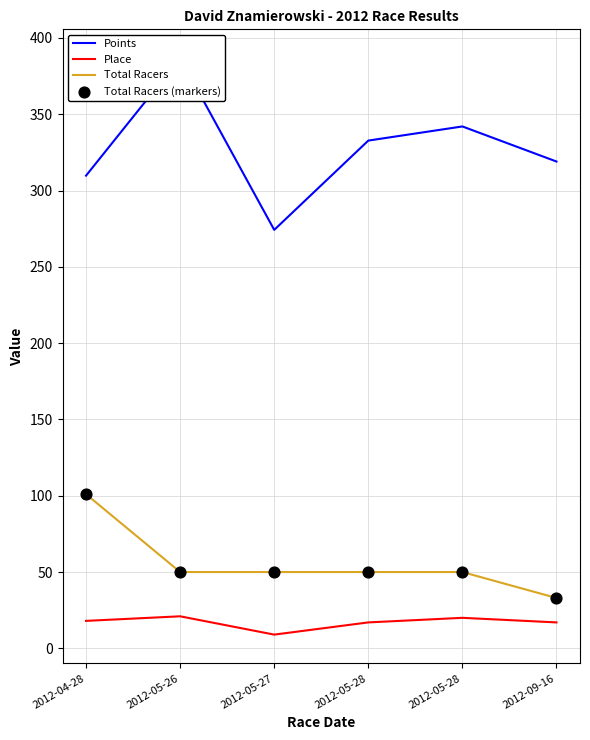

Which series reaches the minimum Y coordinate?

Place